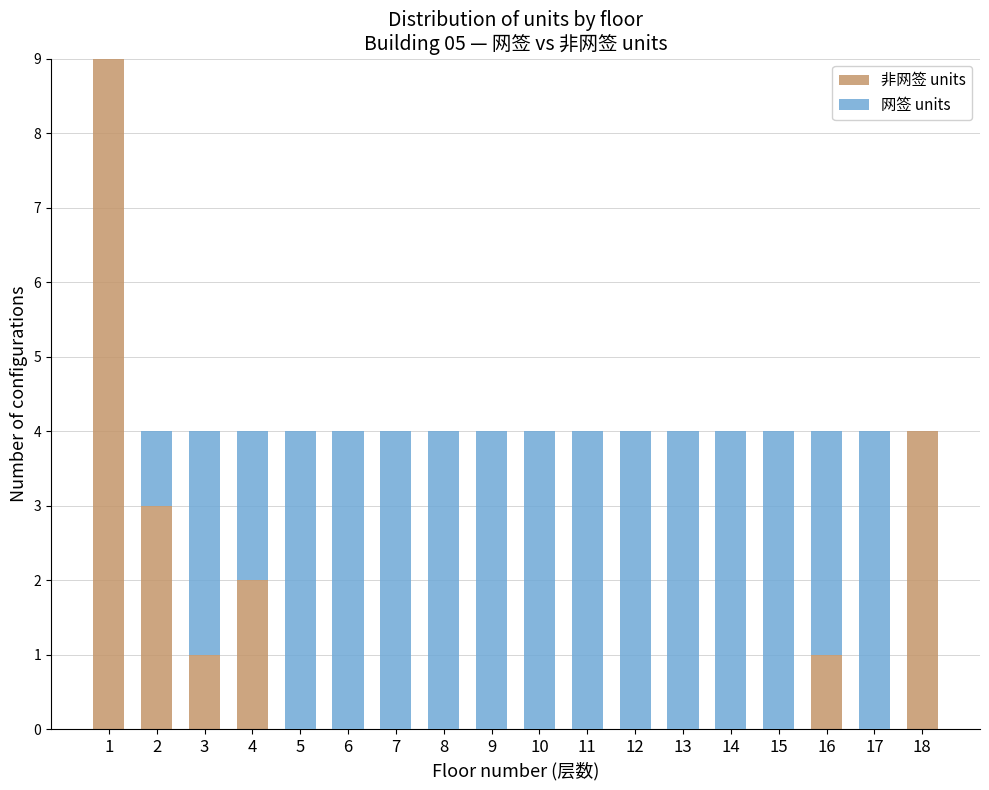

What is the total value across all series at 15?

4